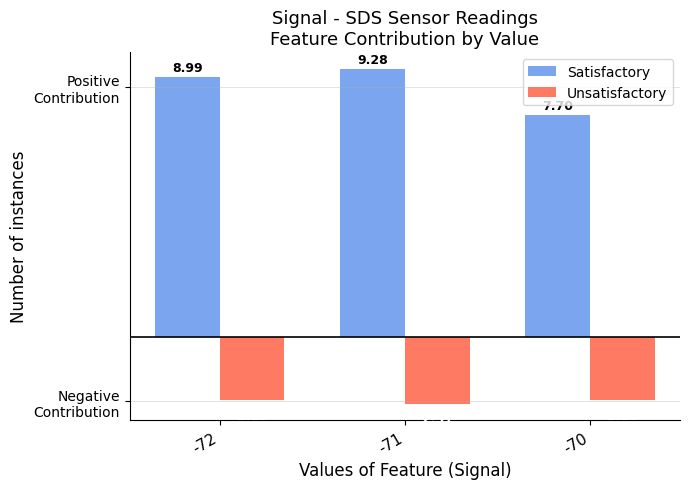

What are all the series names shown in the legend?

Satisfactory, Unsatisfactory